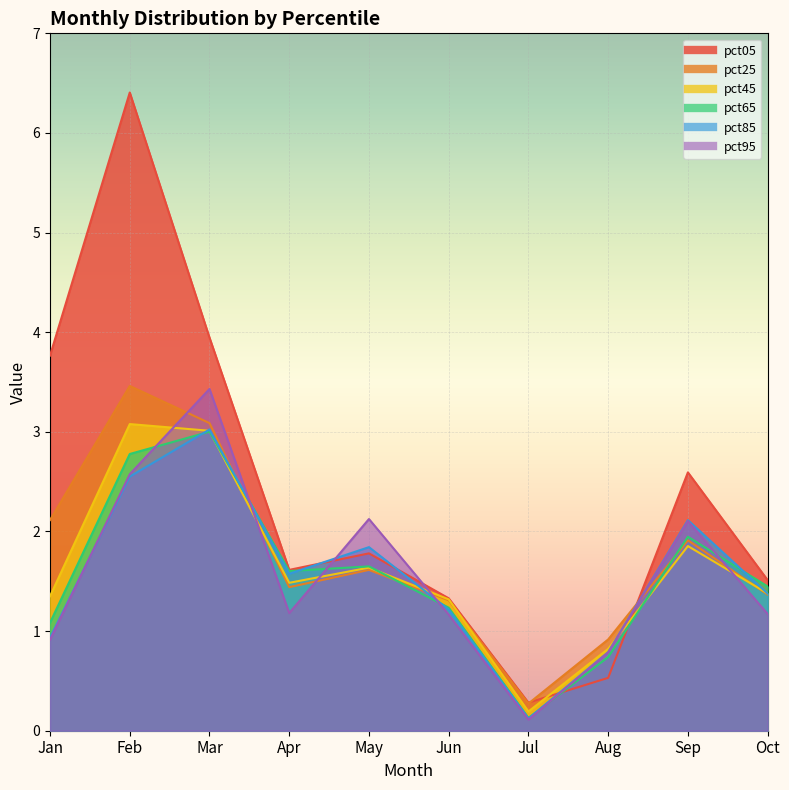

How many lines are shown in the chart?

6